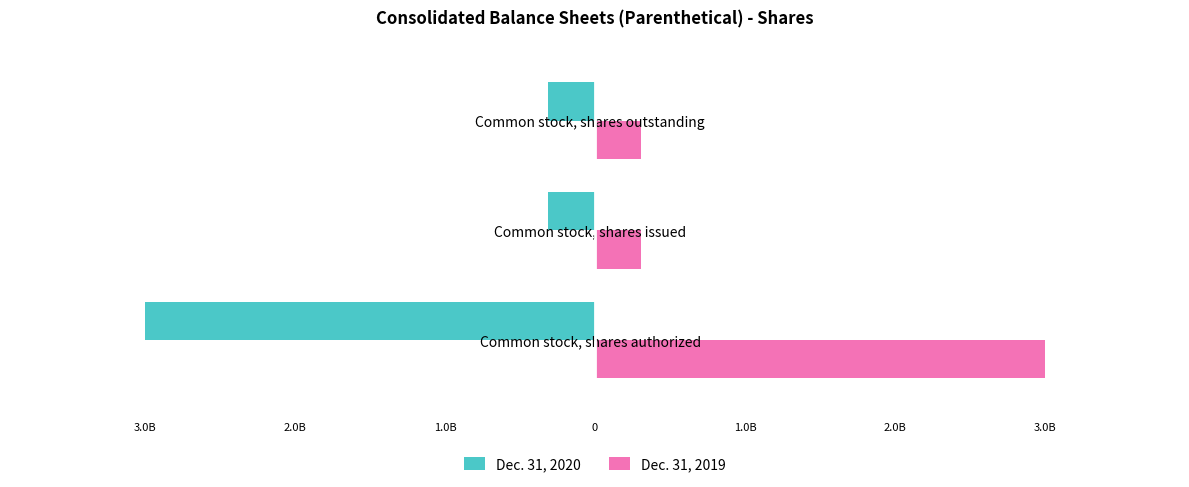

What are all the series names shown in the legend?

Dec. 31, 2020, Dec. 31, 2019